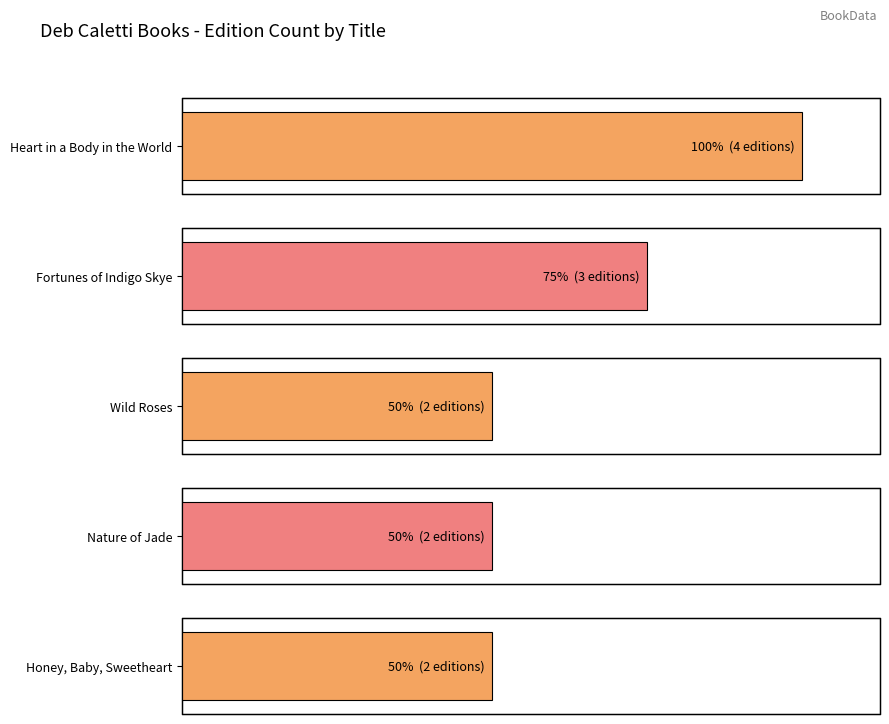

Which label corresponds to the smallest value in the chart?

Wild Roses